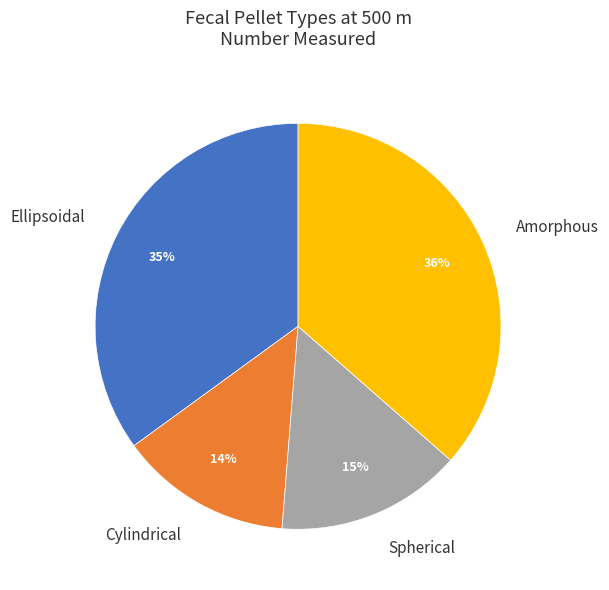

Rank the categories by value from lowest to highest.

Cylindrical, Spherical, Ellipsoidal, Amorphous